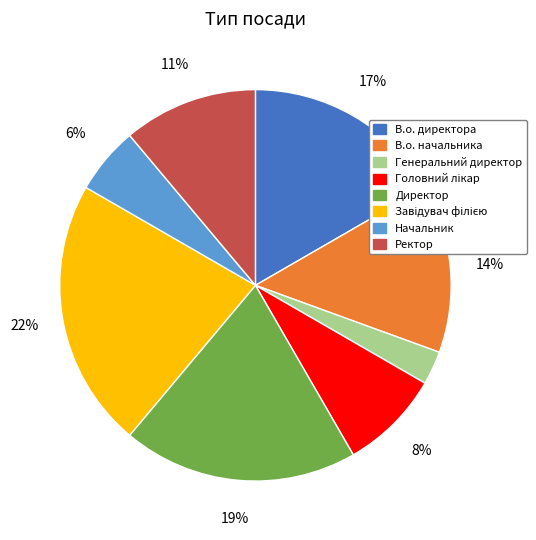

Which category has the smallest portion of the pie?

Генеральний директор